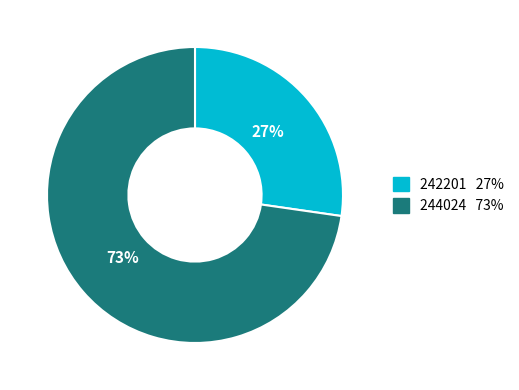

To the nearest percent, what is the average slice percentage?

50%